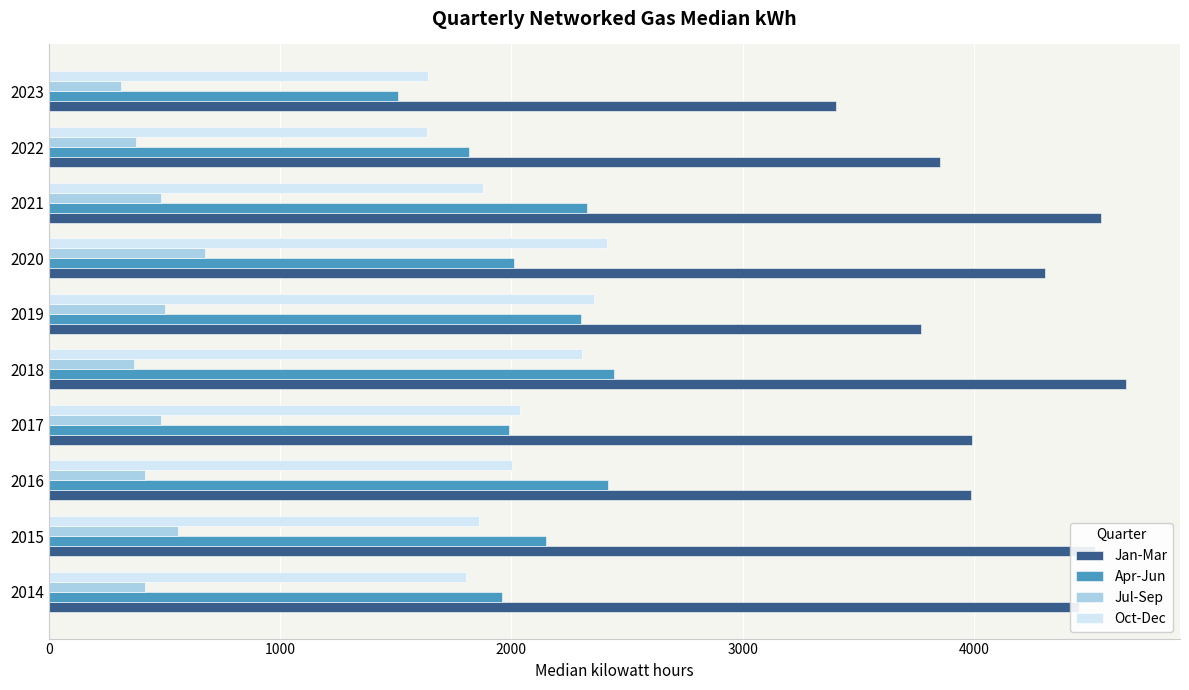

At how many categories does at least one series exceed 396?

10